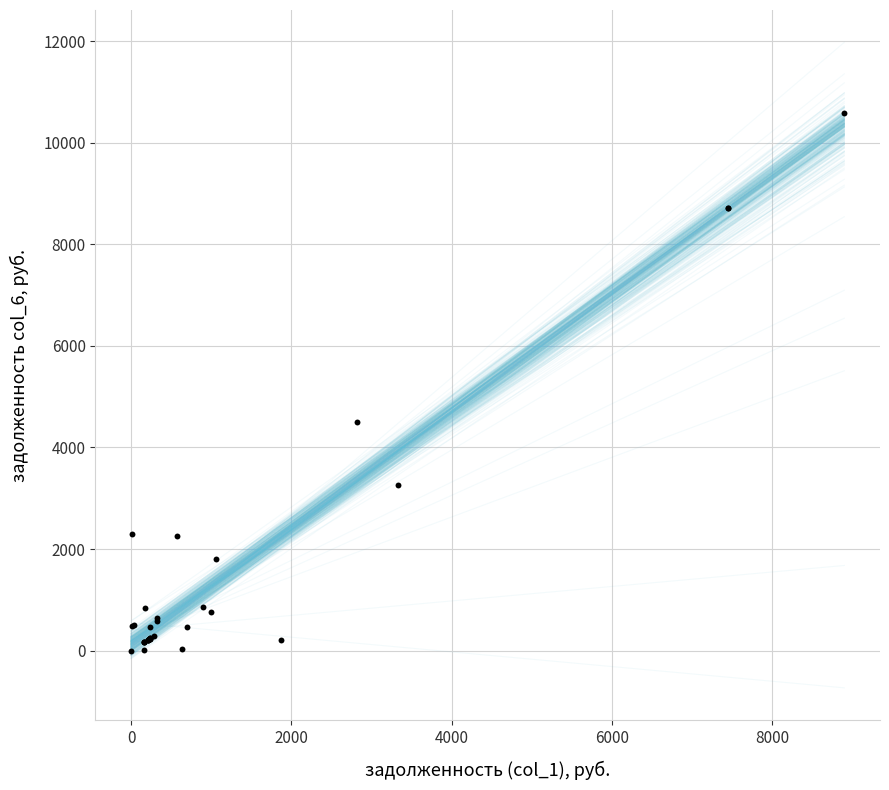

What Y value in the scatter plot is closest to 5293?

4499.4